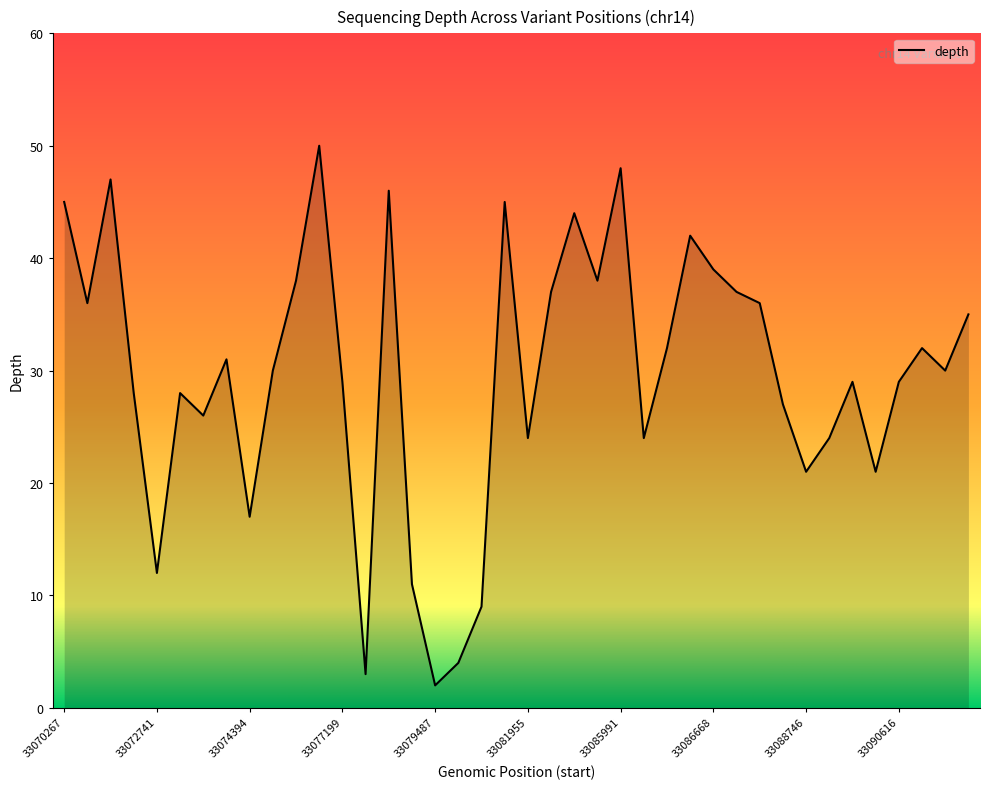

Reading left to right, what are all the values shown in this chart?

45	36	47	28	12	28	26	31	17	30	38	50	29	3	46	11	2	4	9	45	24	37	44	38	48	24	32	42	39	37	36	27	21	24	29	21	29	32	30	35